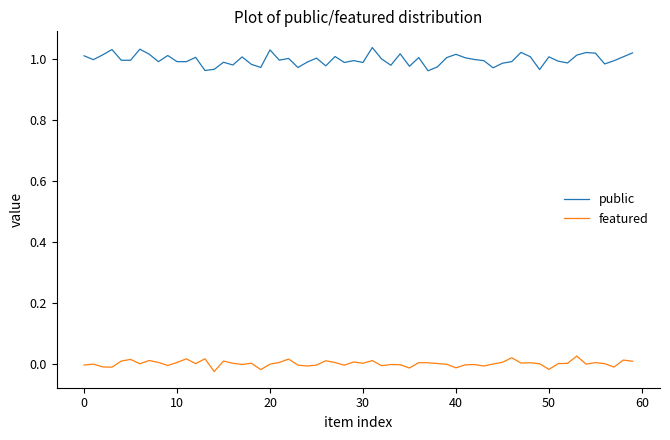

True or false: public and featured intersect in this chart.

False